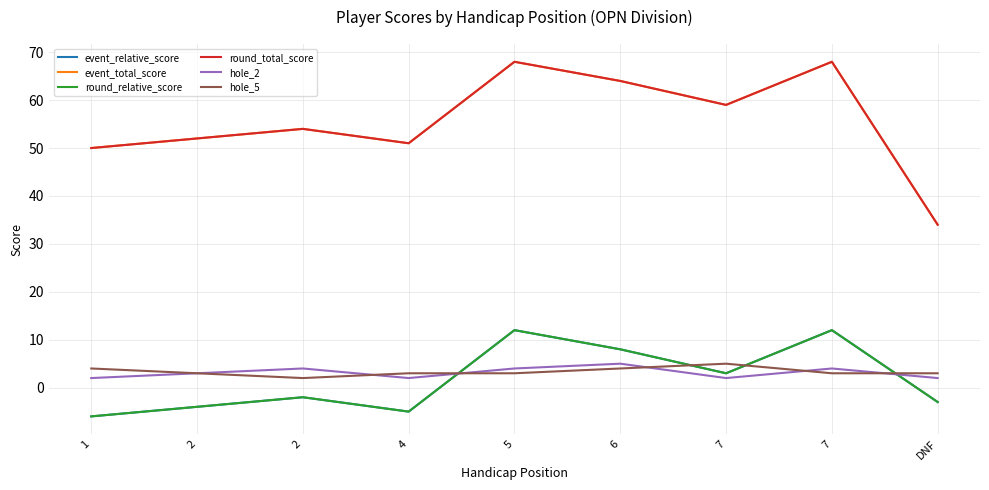

True or false: round_total_score and event_total_score intersect in this chart.

False